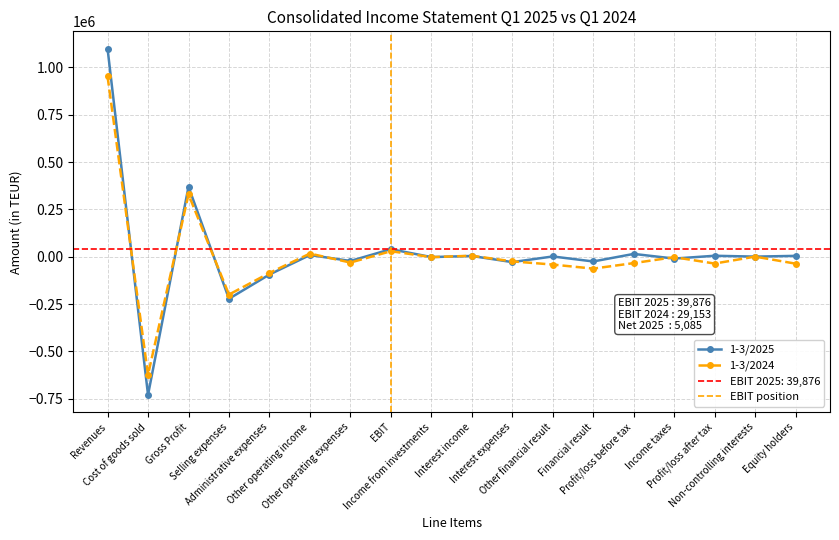

The 1-3/2025 series shows 2456 at Other operating income. True or false?

False